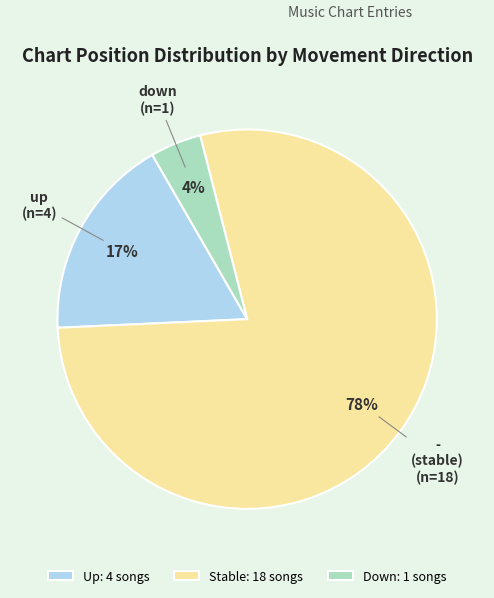

Which slice is the largest?

Stable: 18 songs